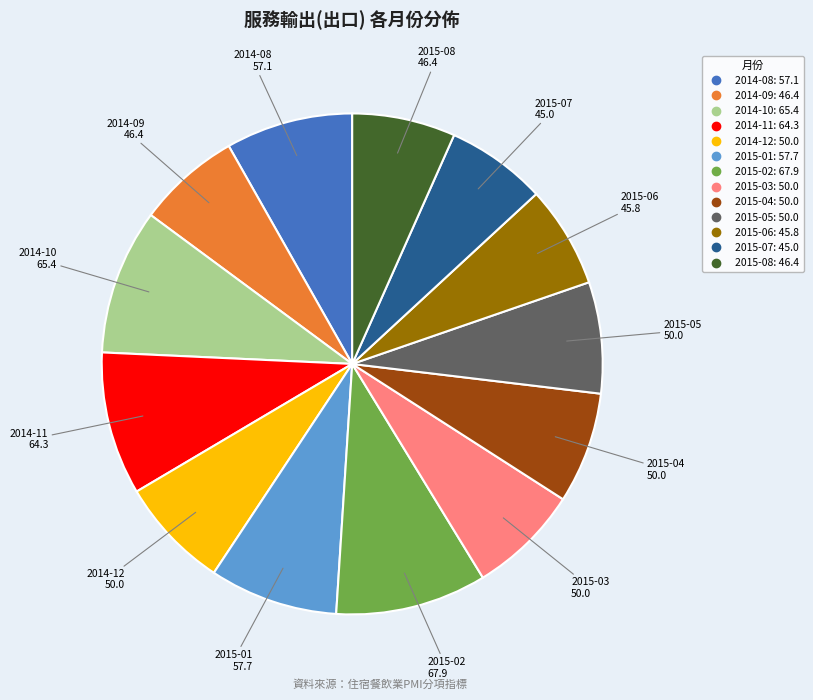

Does any single category account for the majority?

No